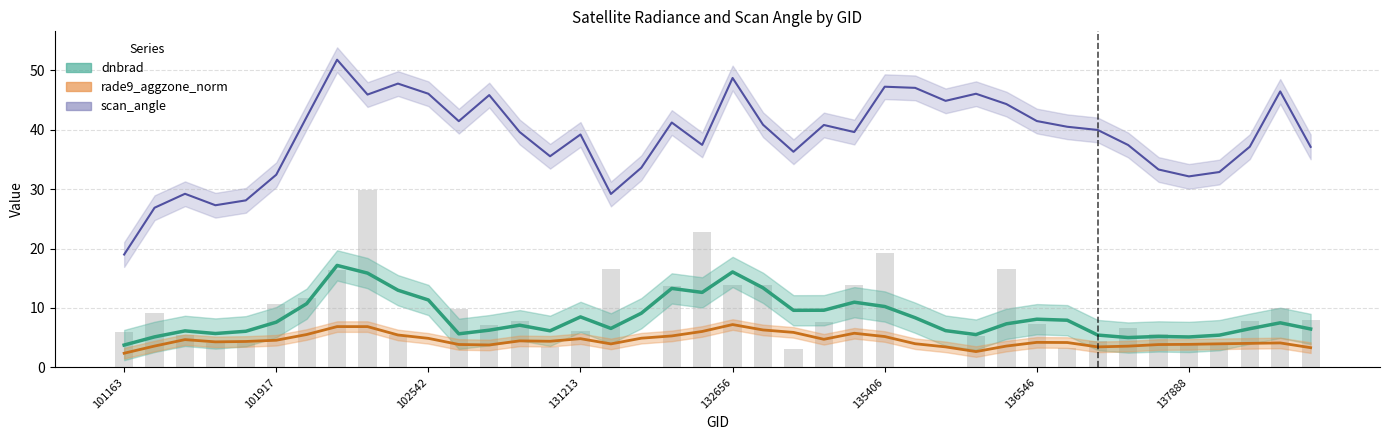

Which series changed the most between 10 and 26?

dnbrad (line)